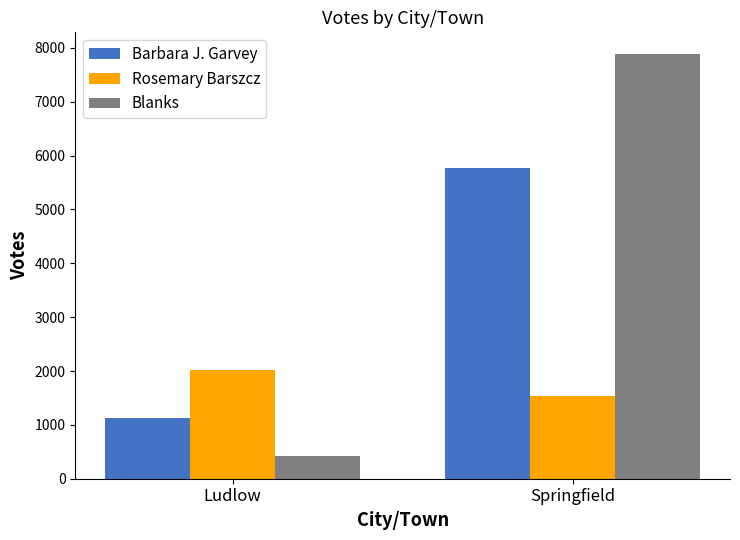

The Rosemary Barszcz series shows 2012 at Ludlow. True or false?

True